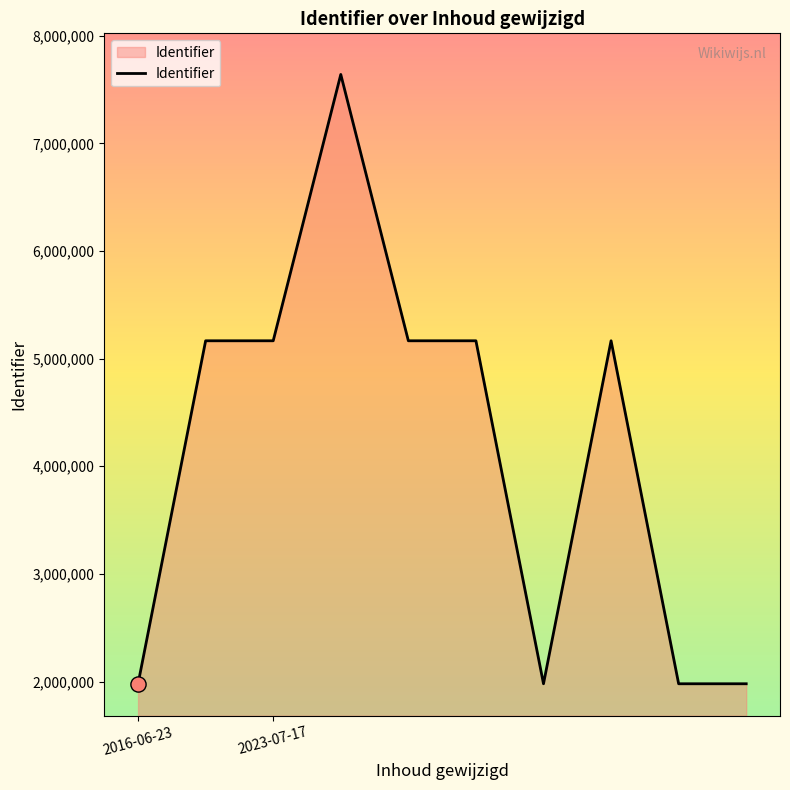

What is the greatest value displayed?

7639707